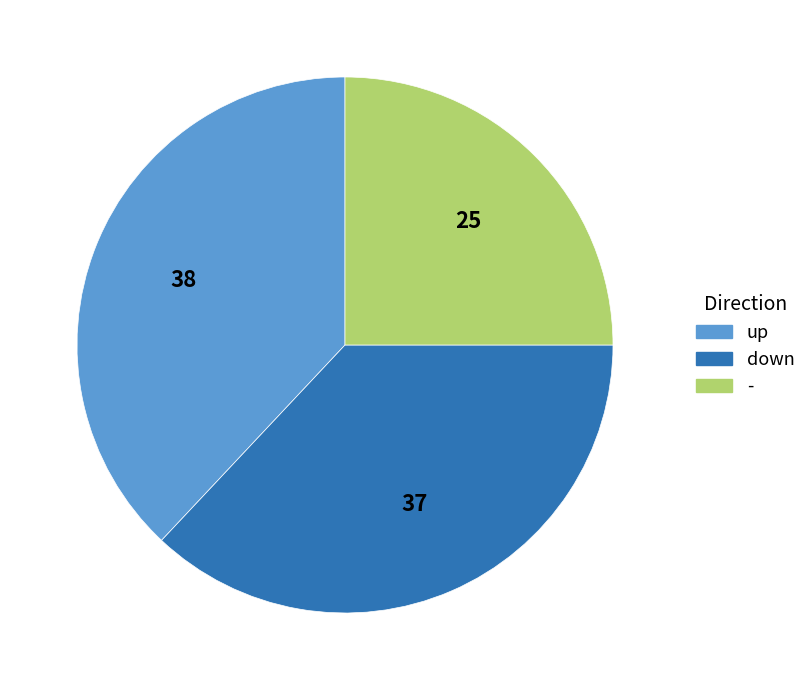

True or false: down accounts for 43% of the total.

False